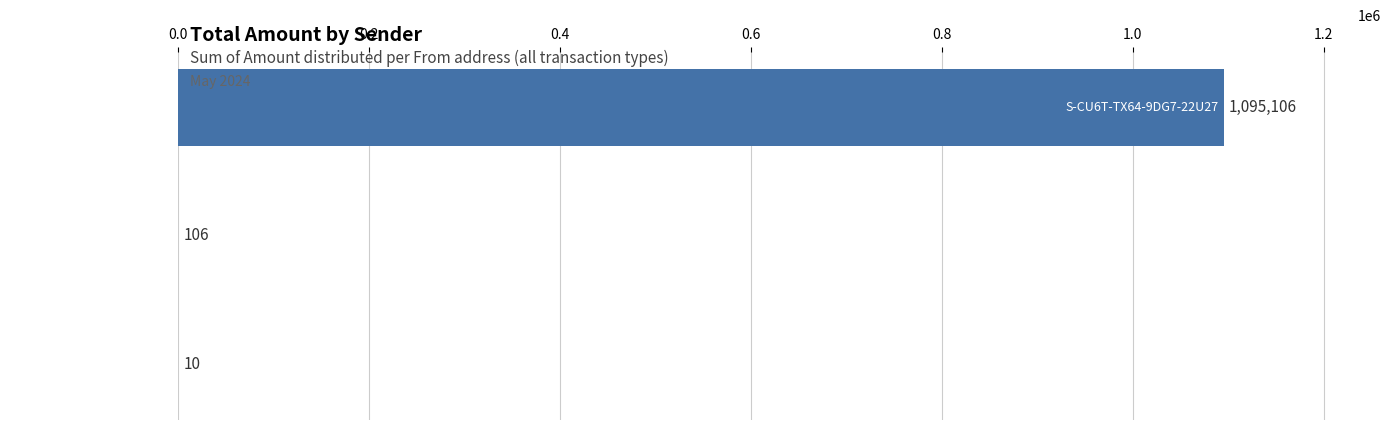

What is the greatest value displayed?

1095106